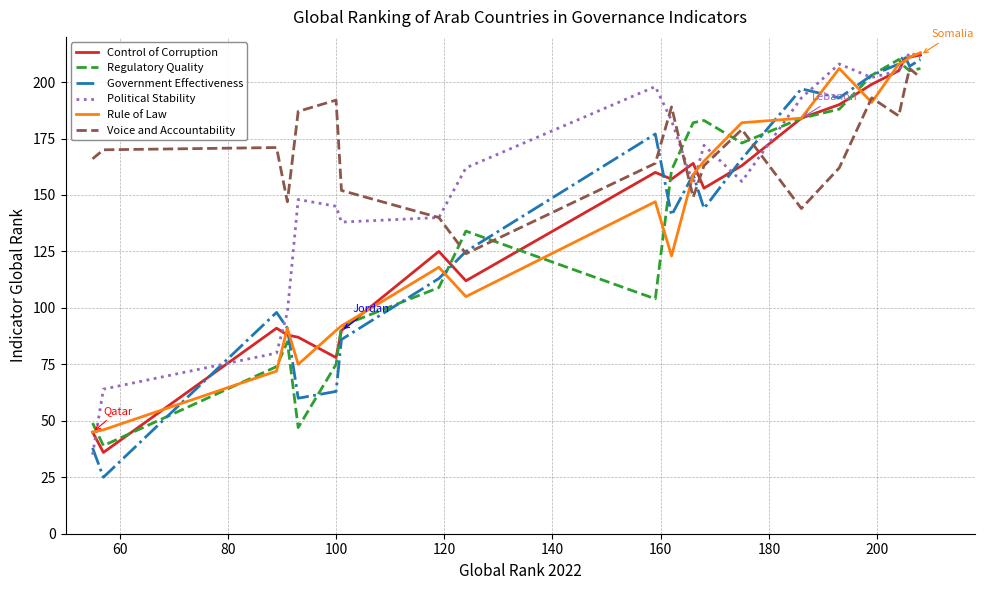

What is the smallest value displayed?

25